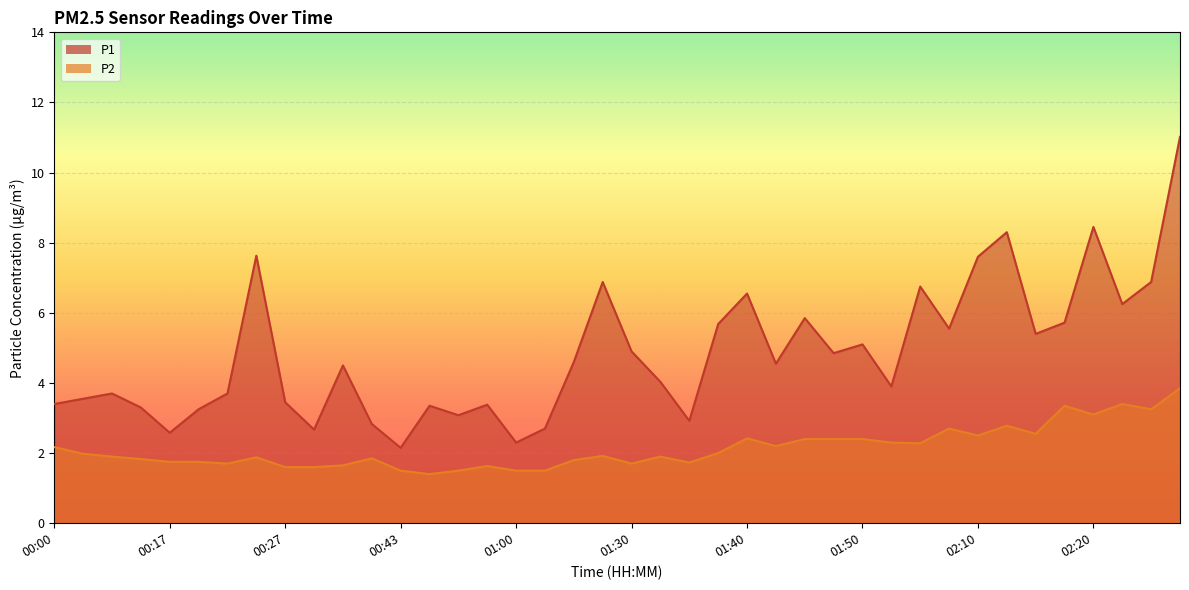

List the series in order of their overall mean, highest first.

P1, P2